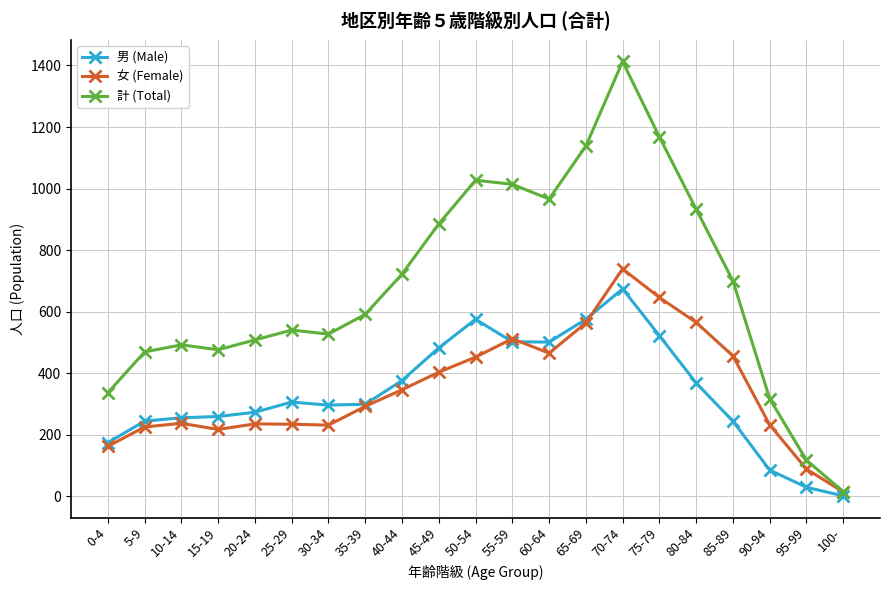

True or false: 男 (Male) and 女 (Female) intersect in this chart.

True